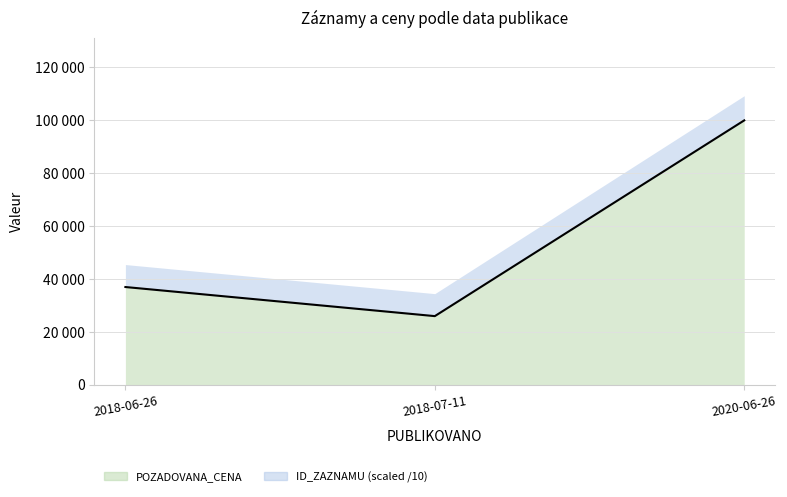

True or false: the data shows 100000 at 2020-06-26.

True